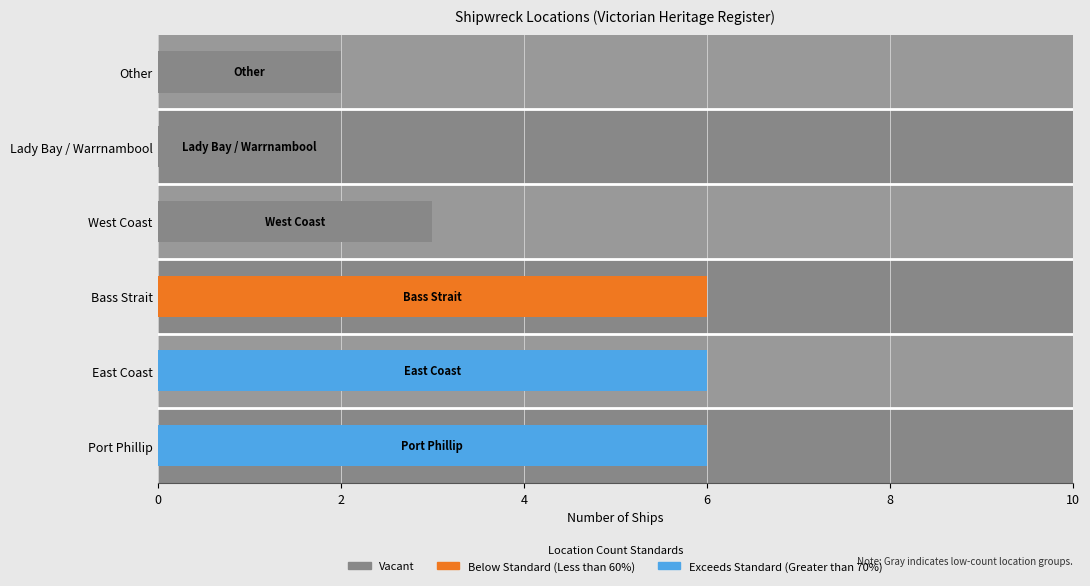

Reading top to bottom, transcribe all the data shown in this chart.

Other=2	Lady Bay / Warrnambool=2	West Coast=3	Bass Strait=6	East Coast=6	Port Phillip=6